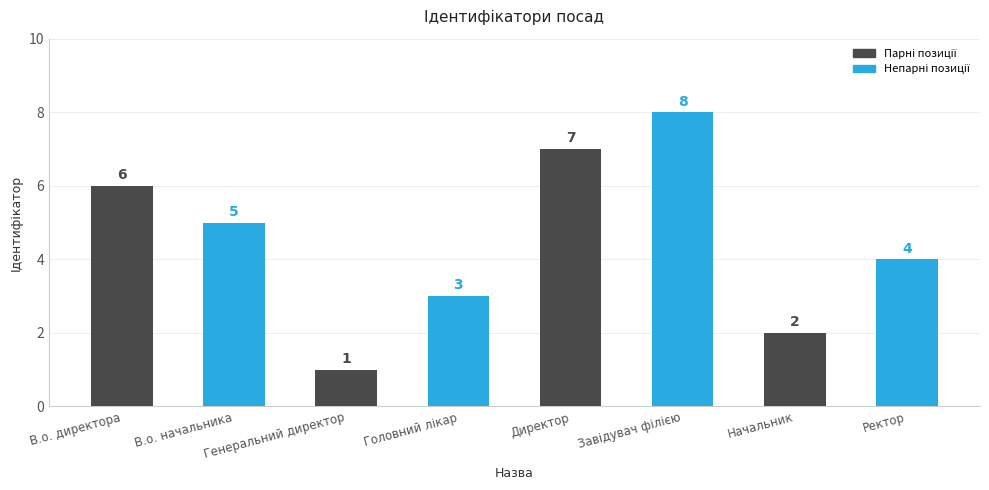

What is the minimum value shown in the chart?

1